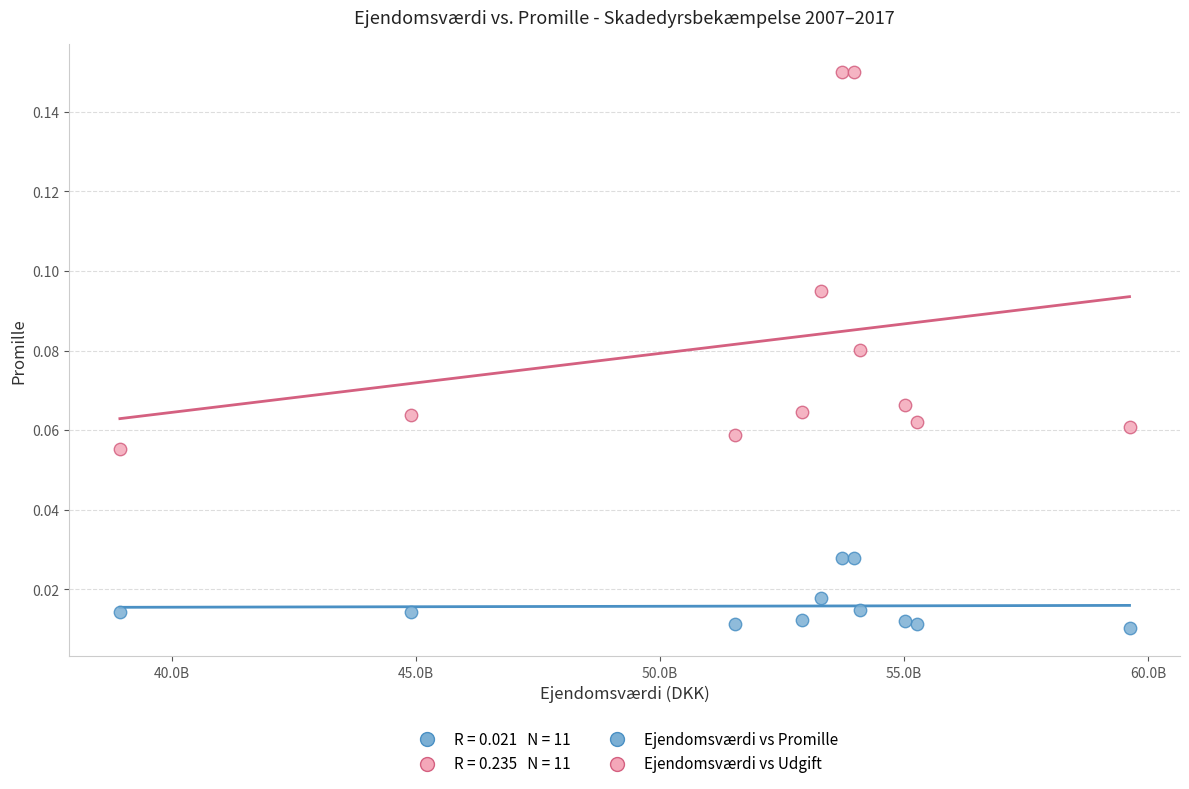

Across all data points, what is the range of X values (max minus min)?

20691544000.0